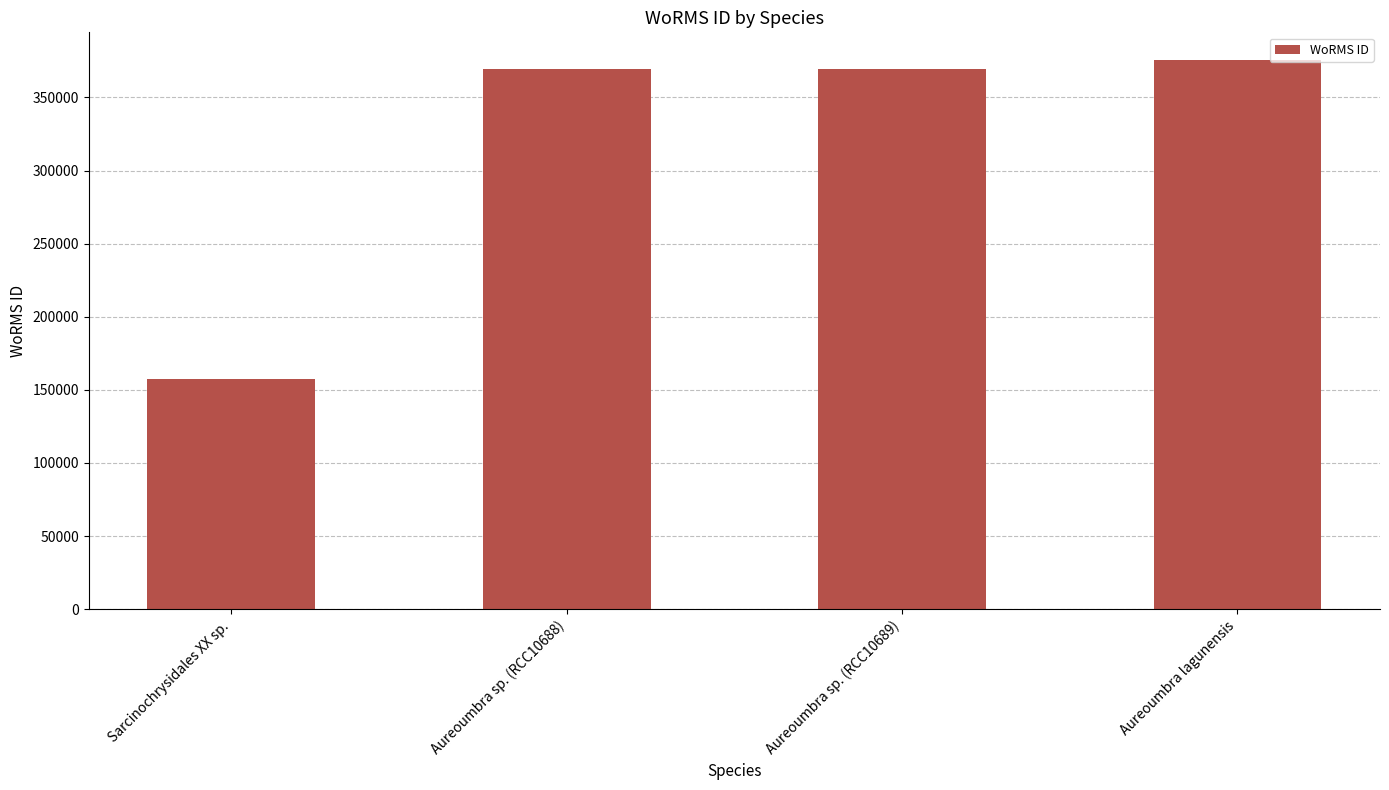

What is the difference between the maximum and second lowest values?

6323